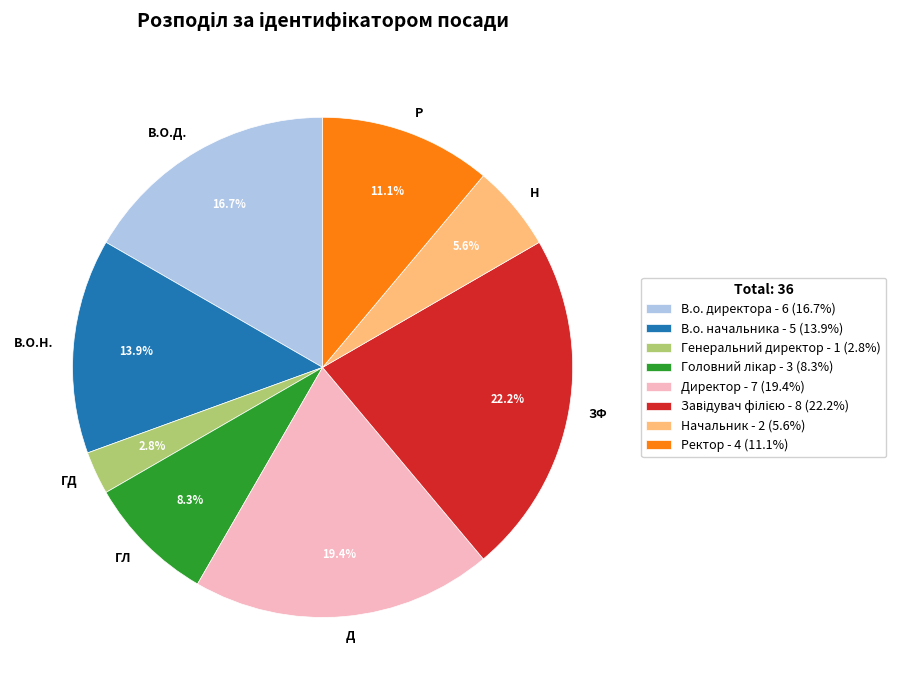

Between В.О.Д. and Р, which is larger?

В.О.Д.